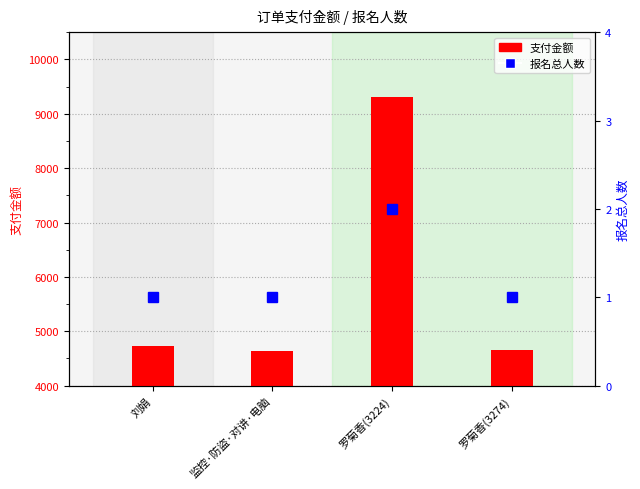

How many data points in 支付金额 are less than 4726?

2